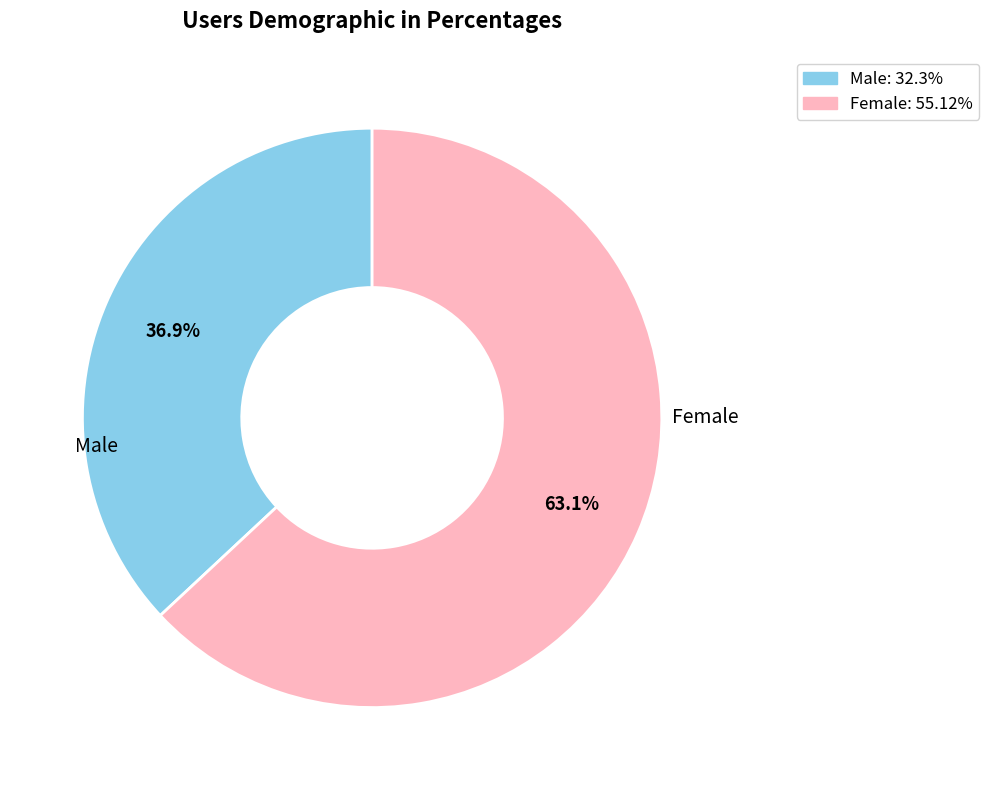

Rank the categories by value from highest to lowest.

Female, Male